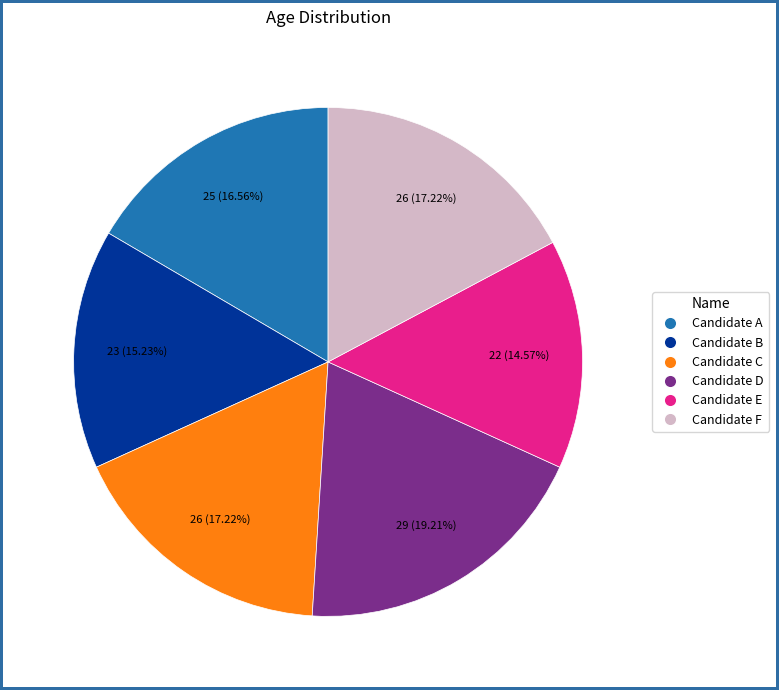

What portion of the pie excludes Candidate A?

83.4%